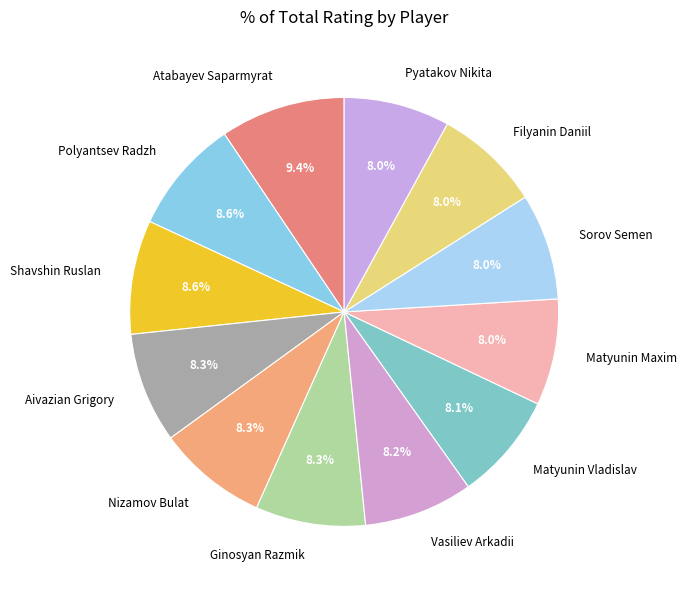

How many slices are in this pie chart?

12